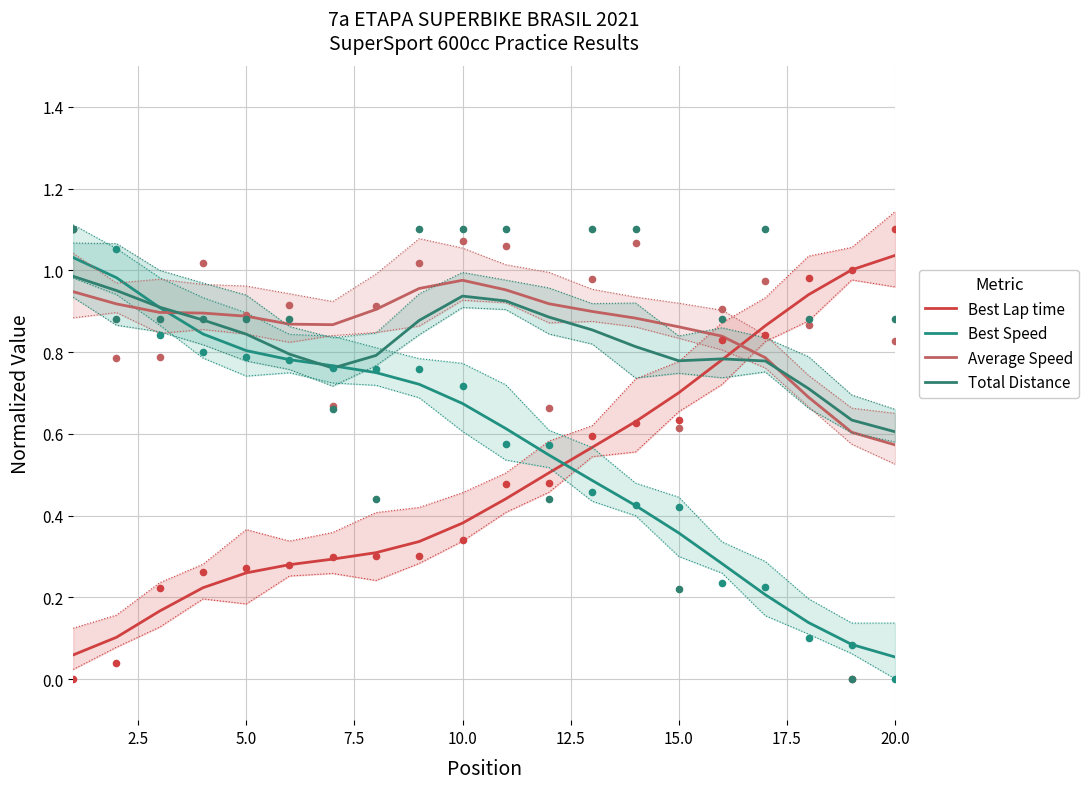

Which series contains the lowest Y value?

Best Speed